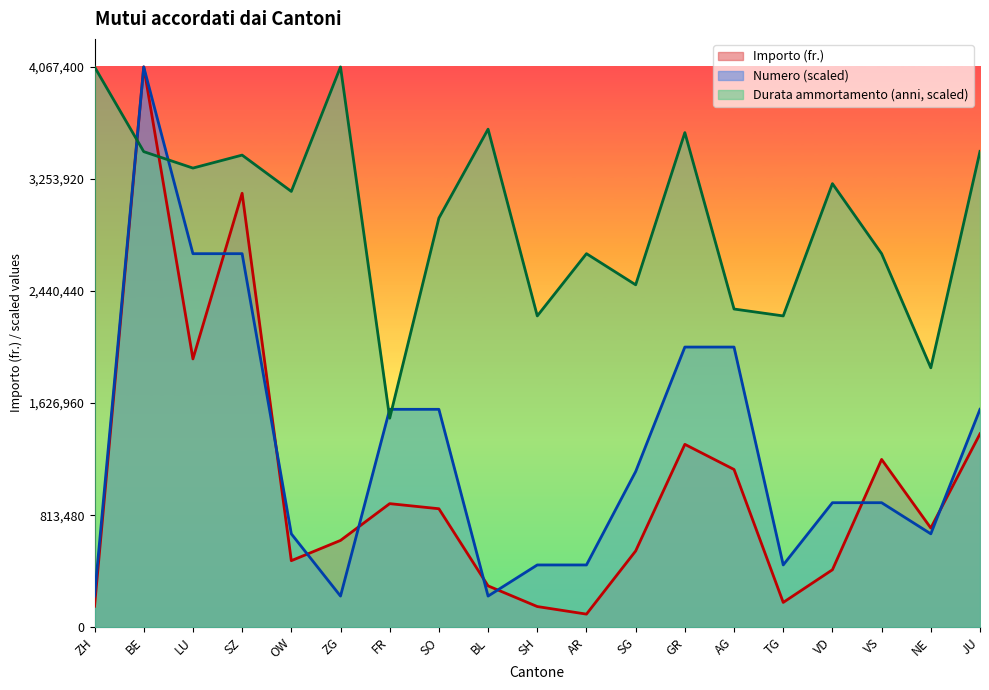

Which category has the lowest value in the Durata ammortamento (anni) series?

FR